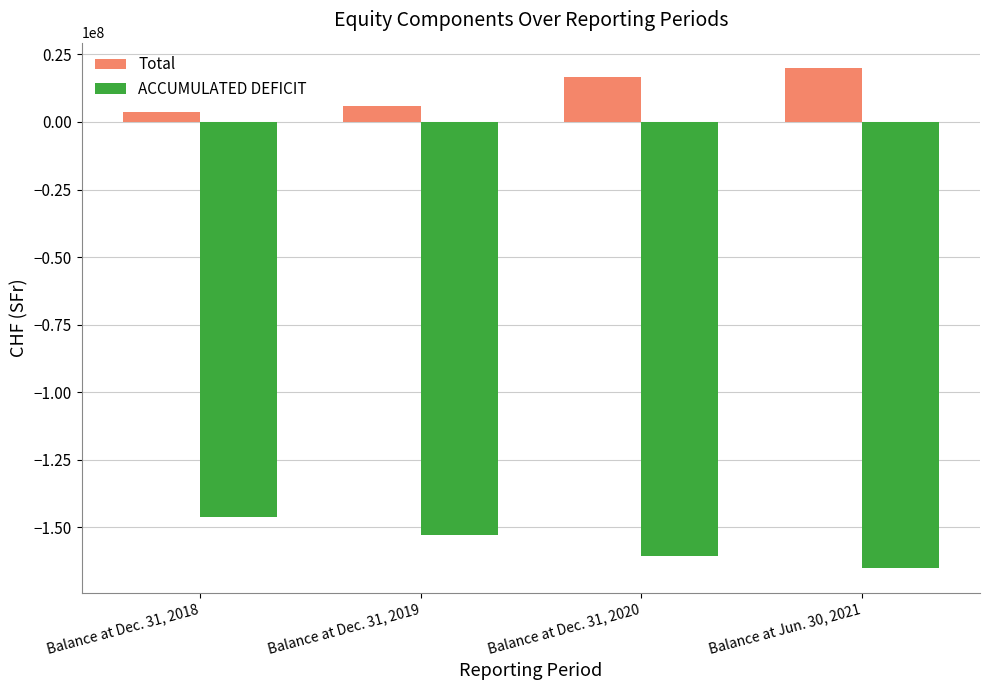

What is the difference between the highest and lowest values at Balance at Dec. 31, 2020?

177405769